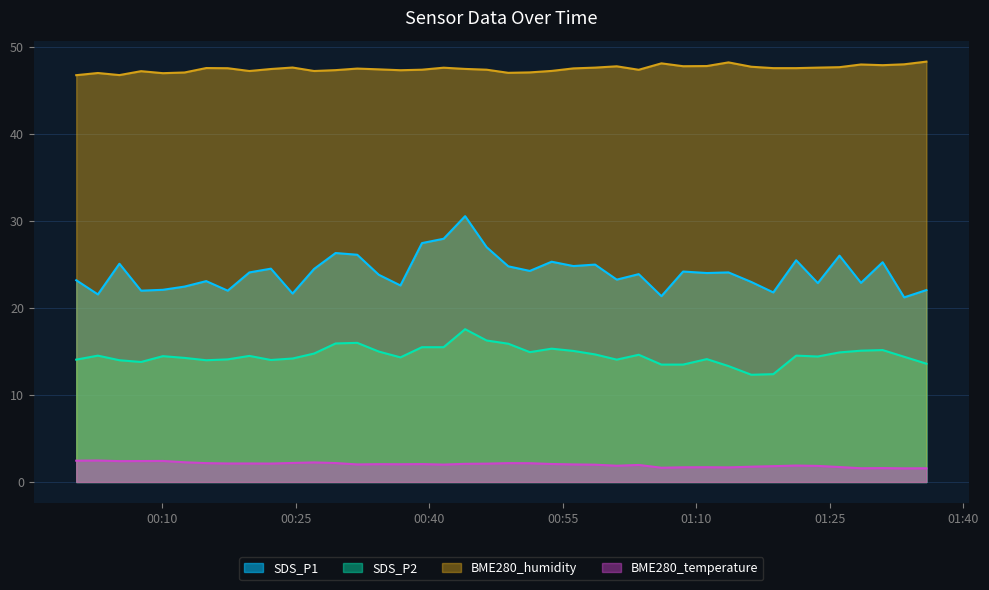

Reading right to left, extract all data points from this chart.

SDS_P1: 2023/02/08 01:35:51=22.1	2023/02/08 01:33:21=21.2	2023/02/08 01:30:56=25.3	2023/02/08 01:28:30=22.9	2023/02/08 01:26:05=26.0	2023/02/08 01:23:39=22.9	2023/02/08 01:21:13=25.5	2023/02/08 01:18:39=21.8	2023/02/08 01:16:11=23.0	2023/02/08 01:13:37=24.1	2023/02/08 01:11:11=24.0	2023/02/08 01:08:31=24.2	2023/02/08 01:06:05=21.4	2023/02/08 01:03:32=23.9	2023/02/08 01:01:04=23.3	2023/02/08 00:58:38=25.0	2023/02/08 00:56:12=24.8	2023/02/08 00:53:45=25.3	2023/02/08 00:51:18=24.3	2023/02/08 00:48:53=24.8	2023/02/08 00:46:27=27.0	2023/02/08 00:44:02=30.6	2023/02/08 00:41:37=28.0	2023/02/08 00:39:11=27.5	2023/02/08 00:36:46=22.6	2023/02/08 00:34:20=23.8	2023/02/08 00:31:55=26.1	2023/02/08 00:29:29=26.3	2023/02/08 00:27:04=24.5	2023/02/08 00:24:39=21.7	2023/02/08 00:22:13=24.5	2023/02/08 00:19:48=24.1	2023/02/08 00:17:22=22.0	2023/02/08 00:14:57=23.1	2023/02/08 00:12:31=22.5	2023/02/08 00:10:05=22.1	2023/02/08 00:07:38=22.0	2023/02/08 00:05:12=25.1	2023/02/08 00:02:47=21.6	2023/02/08 00:00:21=23.2
SDS_P2: 2023/02/08 01:35:51=13.6	2023/02/08 01:33:21=14.4	2023/02/08 01:30:56=15.2	2023/02/08 01:28:30=15.1	2023/02/08 01:26:05=14.9	2023/02/08 01:23:39=14.4	2023/02/08 01:21:13=14.5	2023/02/08 01:18:39=12.4	2023/02/08 01:16:11=12.3	2023/02/08 01:13:37=13.3	2023/02/08 01:11:11=14.1	2023/02/08 01:08:31=13.5	2023/02/08 01:06:05=13.5	2023/02/08 01:03:32=14.6	2023/02/08 01:01:04=14.1	2023/02/08 00:58:38=14.7	2023/02/08 00:56:12=15.1	2023/02/08 00:53:45=15.3	2023/02/08 00:51:18=14.9	2023/02/08 00:48:53=15.9	2023/02/08 00:46:27=16.3	2023/02/08 00:44:02=17.6	2023/02/08 00:41:37=15.5	2023/02/08 00:39:11=15.5	2023/02/08 00:36:46=14.3	2023/02/08 00:34:20=15.0	2023/02/08 00:31:55=16.0	2023/02/08 00:29:29=15.9	2023/02/08 00:27:04=14.8	2023/02/08 00:24:39=14.2	2023/02/08 00:22:13=14.0	2023/02/08 00:19:48=14.5	2023/02/08 00:17:22=14.1	2023/02/08 00:14:57=14.0	2023/02/08 00:12:31=14.3	2023/02/08 00:10:05=14.5	2023/02/08 00:07:38=13.8	2023/02/08 00:05:12=14.0	2023/02/08 00:02:47=14.5	2023/02/08 00:00:21=14.1
BME280_humidity: 2023/02/08 01:35:51=48.3	2023/02/08 01:33:21=48.0	2023/02/08 01:30:56=47.9	2023/02/08 01:28:30=48.0	2023/02/08 01:26:05=47.7	2023/02/08 01:23:39=47.6	2023/02/08 01:21:13=47.6	2023/02/08 01:18:39=47.6	2023/02/08 01:16:11=47.8	2023/02/08 01:13:37=48.2	2023/02/08 01:11:11=47.8	2023/02/08 01:08:31=47.8	2023/02/08 01:06:05=48.1	2023/02/08 01:03:32=47.4	2023/02/08 01:01:04=47.8	2023/02/08 00:58:38=47.6	2023/02/08 00:56:12=47.6	2023/02/08 00:53:45=47.3	2023/02/08 00:51:18=47.1	2023/02/08 00:48:53=47.0	2023/02/08 00:46:27=47.4	2023/02/08 00:44:02=47.5	2023/02/08 00:41:37=47.6	2023/02/08 00:39:11=47.4	2023/02/08 00:36:46=47.4	2023/02/08 00:34:20=47.5	2023/02/08 00:31:55=47.5	2023/02/08 00:29:29=47.4	2023/02/08 00:27:04=47.3	2023/02/08 00:24:39=47.7	2023/02/08 00:22:13=47.5	2023/02/08 00:19:48=47.3	2023/02/08 00:17:22=47.6	2023/02/08 00:14:57=47.6	2023/02/08 00:12:31=47.1	2023/02/08 00:10:05=47.0	2023/02/08 00:07:38=47.2	2023/02/08 00:05:12=46.8	2023/02/08 00:02:47=47.0	2023/02/08 00:00:21=46.8
BME280_temperature: 2023/02/08 01:35:51=1.6	2023/02/08 01:33:21=1.6	2023/02/08 01:30:56=1.6	2023/02/08 01:28:30=1.6	2023/02/08 01:26:05=1.7	2023/02/08 01:23:39=1.9	2023/02/08 01:21:13=1.9	2023/02/08 01:18:39=1.8	2023/02/08 01:16:11=1.8	2023/02/08 01:13:37=1.7	2023/02/08 01:11:11=1.7	2023/02/08 01:08:31=1.7	2023/02/08 01:06:05=1.6	2023/02/08 01:03:32=2.0	2023/02/08 01:01:04=1.9	2023/02/08 00:58:38=2.0	2023/02/08 00:56:12=2.0	2023/02/08 00:53:45=2.1	2023/02/08 00:51:18=2.2	2023/02/08 00:48:53=2.2	2023/02/08 00:46:27=2.1	2023/02/08 00:44:02=2.1	2023/02/08 00:41:37=2.0	2023/02/08 00:39:11=2.1	2023/02/08 00:36:46=2.0	2023/02/08 00:34:20=2.0	2023/02/08 00:31:55=2.0	2023/02/08 00:29:29=2.2	2023/02/08 00:27:04=2.2	2023/02/08 00:24:39=2.2	2023/02/08 00:22:13=2.1	2023/02/08 00:19:48=2.1	2023/02/08 00:17:22=2.1	2023/02/08 00:14:57=2.2	2023/02/08 00:12:31=2.3	2023/02/08 00:10:05=2.4	2023/02/08 00:07:38=2.4	2023/02/08 00:05:12=2.4	2023/02/08 00:02:47=2.5	2023/02/08 00:00:21=2.5